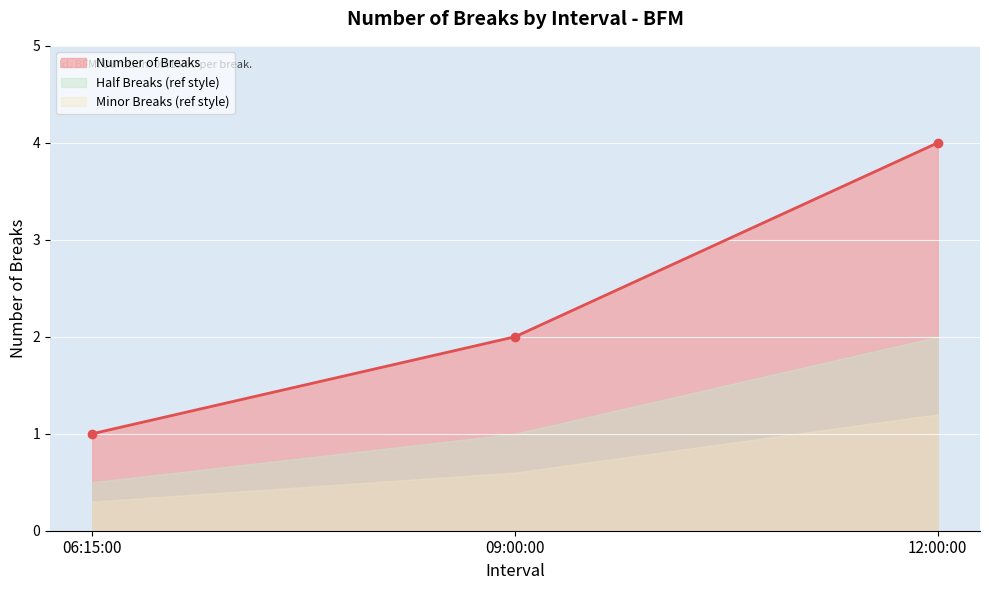

Reading left to right, what are all the values shown in this chart?

1	2	4